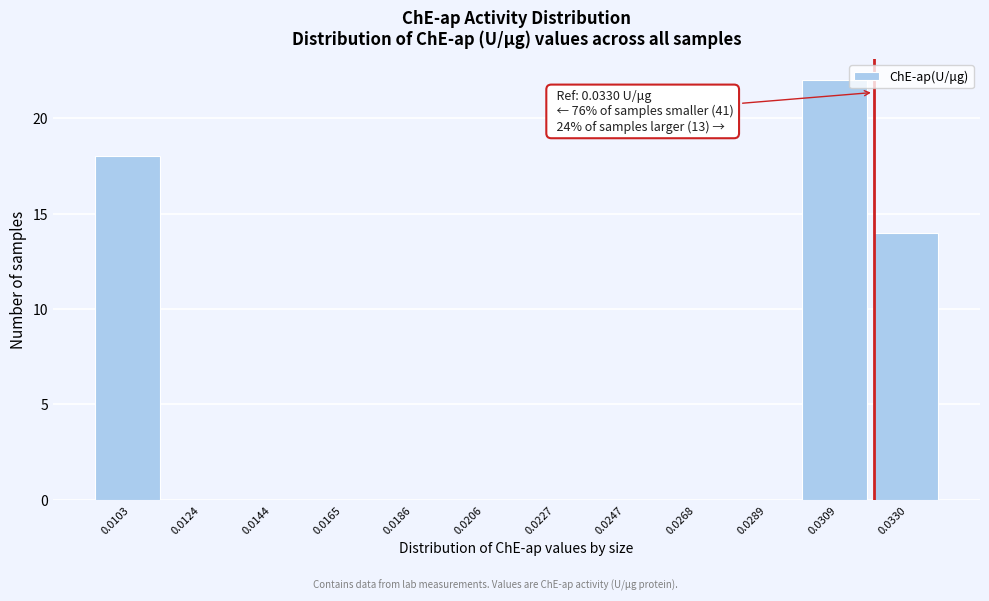

Reading left to right, extract all data points from this chart.

0.0103=18	0.0124=0	0.0144=0	0.0165=0	0.0186=0	0.0206=0	0.0227=0	0.0247=0	0.0268=0	0.0289=0	0.0309=22	0.0330=14